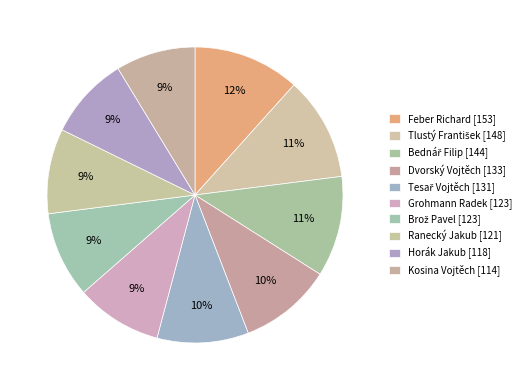

How many segments does this pie chart have?

10